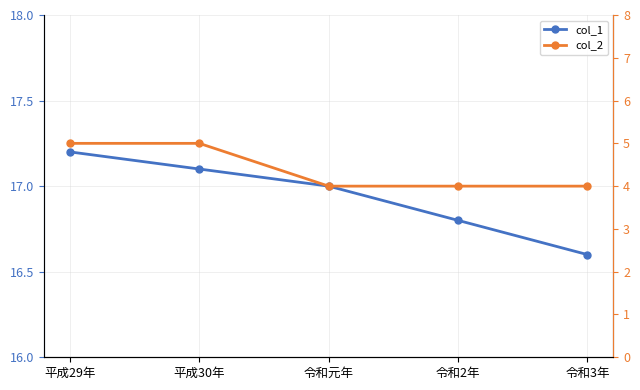

Reading left to right, transcribe all the data shown in this chart.

col_1: 平成29年=17.2	平成30年=17.1	令和元年=17.0	令和2年=16.8	令和3年=16.6
col_2: 平成29年=5.0	平成30年=5.0	令和元年=4.0	令和2年=4.0	令和3年=4.0